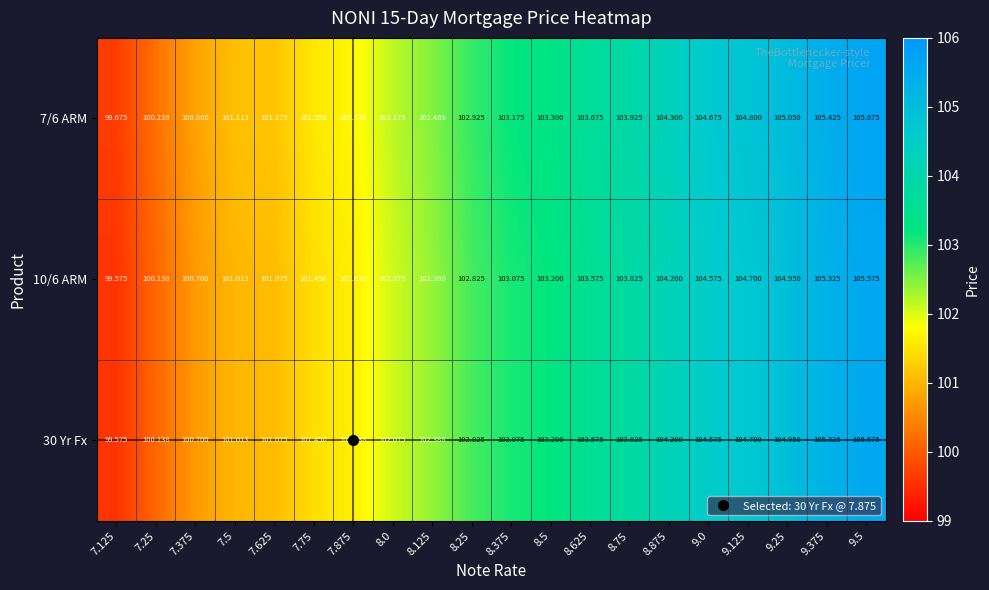

How many values in the 7/6 ARM series exceed 103?

10